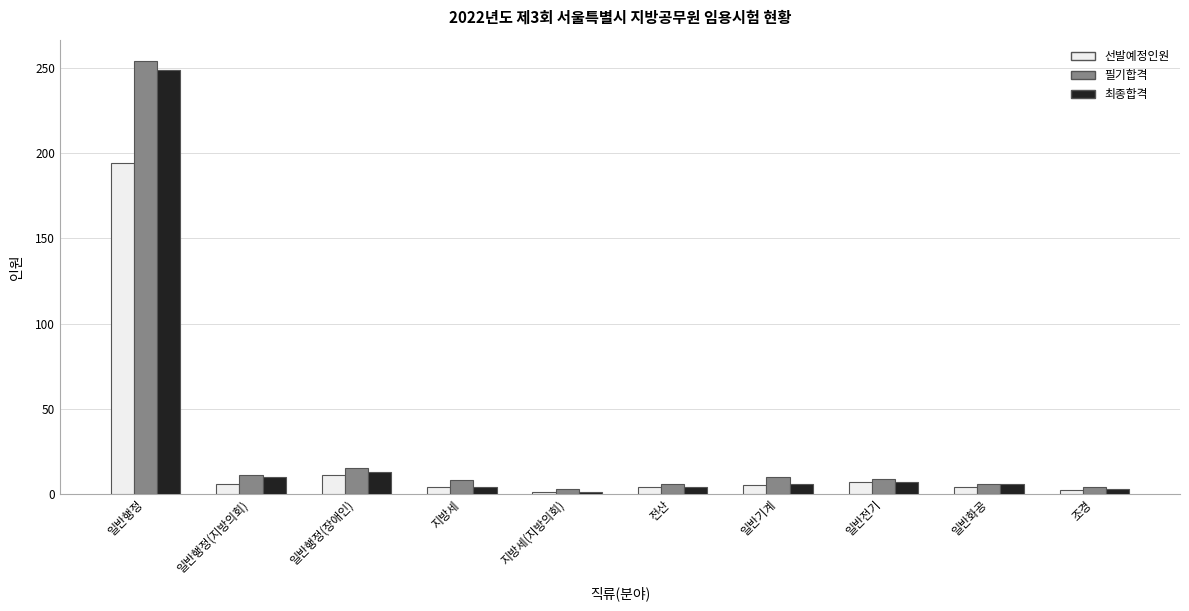

What is the label of the 5th bar from the right?

전산